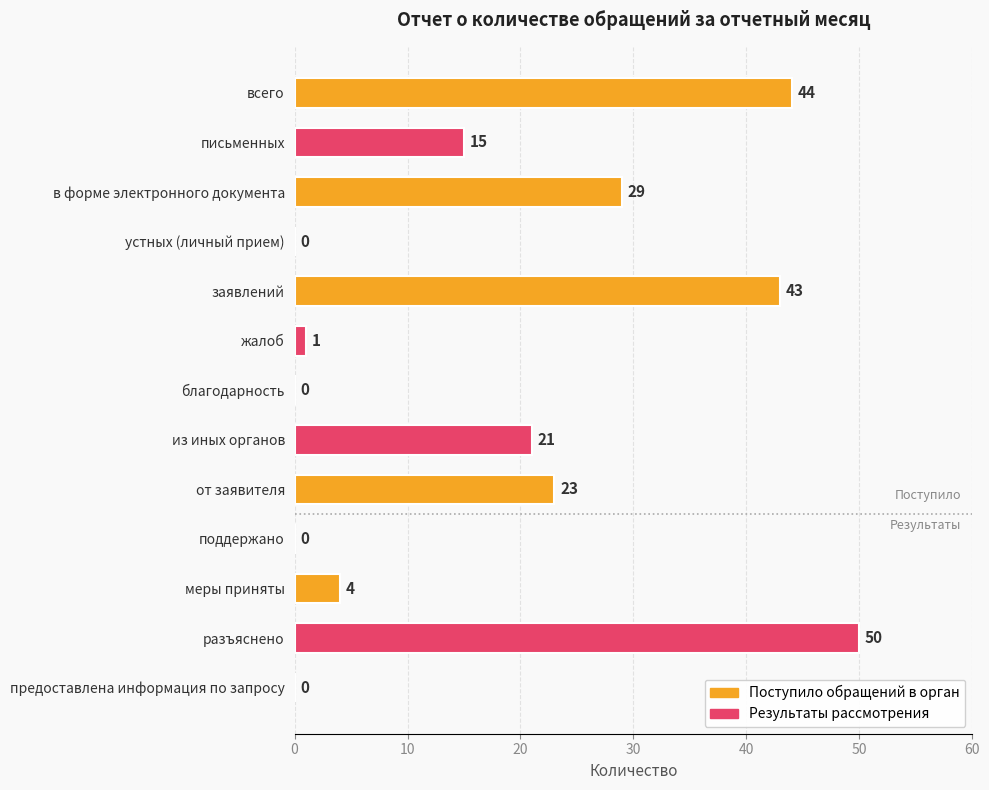

The chart shows a value of 43 at заявлений. True or false?

True